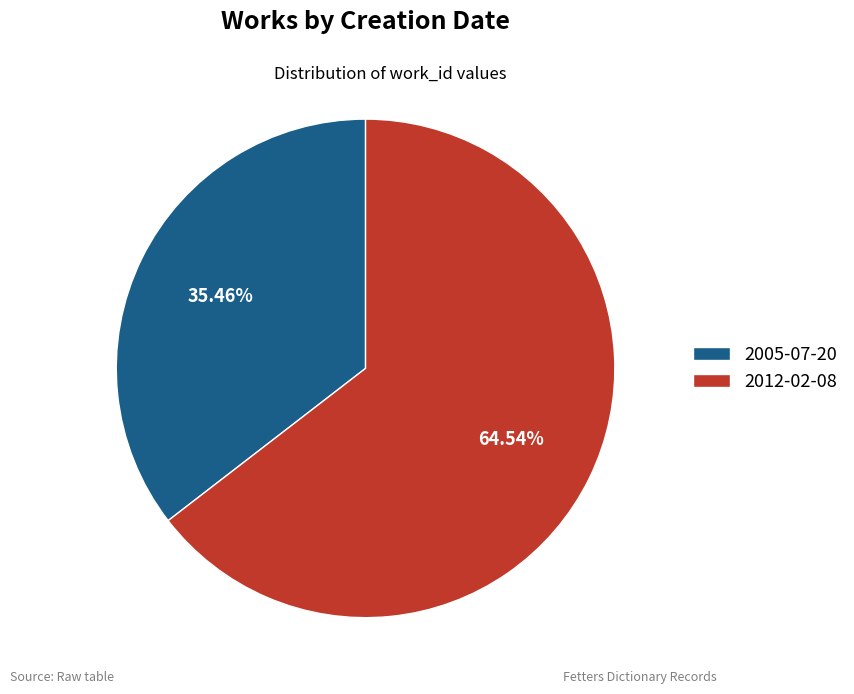

How many segments does this pie chart have?

2